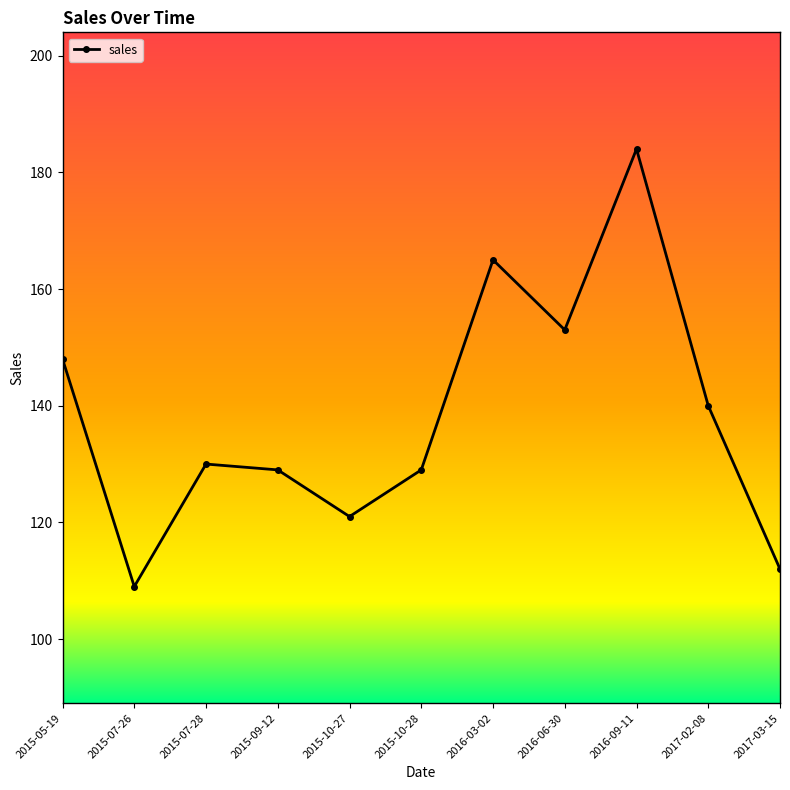

Reading left to right, transcribe all the data shown in this chart.

2015-05-19=148	2015-07-26=109	2015-07-28=130	2015-09-12=129	2015-10-27=121	2015-10-28=129	2016-03-02=165	2016-06-30=153	2016-09-11=184	2017-02-08=140	2017-03-15=112